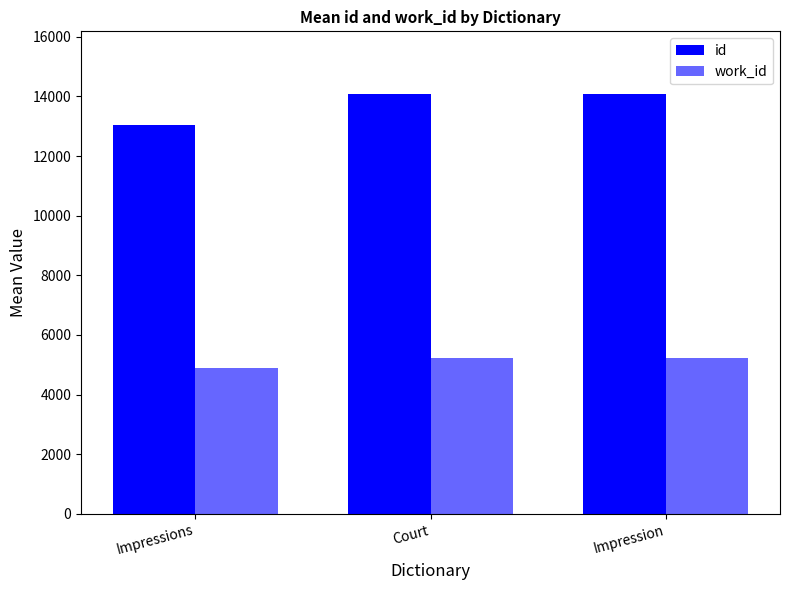

Rank the series by their maximum value, from lowest to highest.

work_id, id